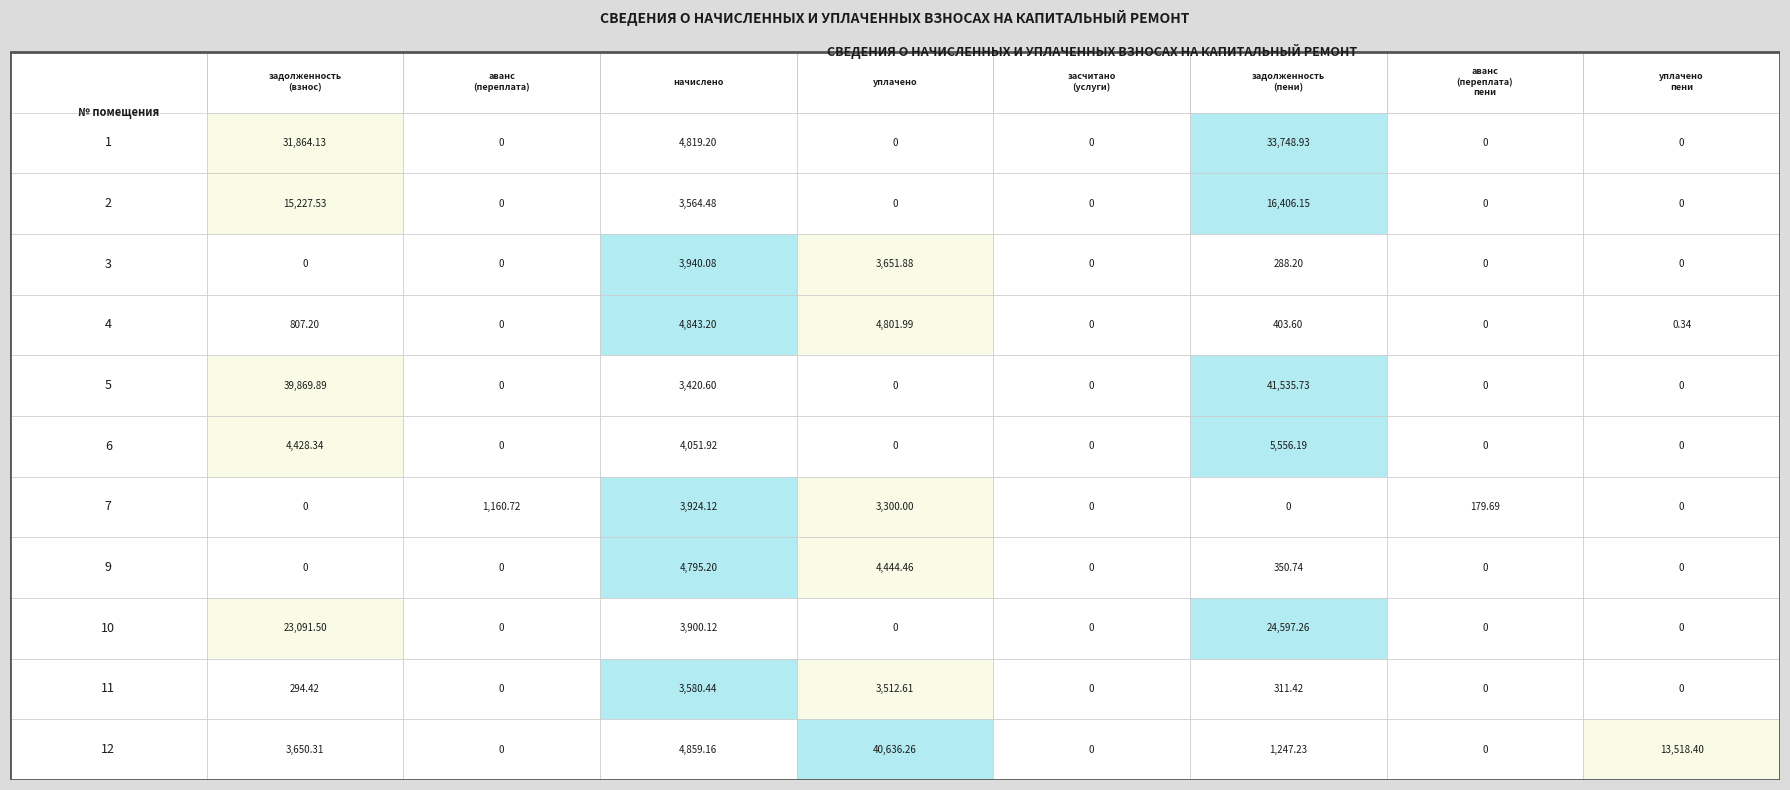

Count the number of categories in the chart.

8